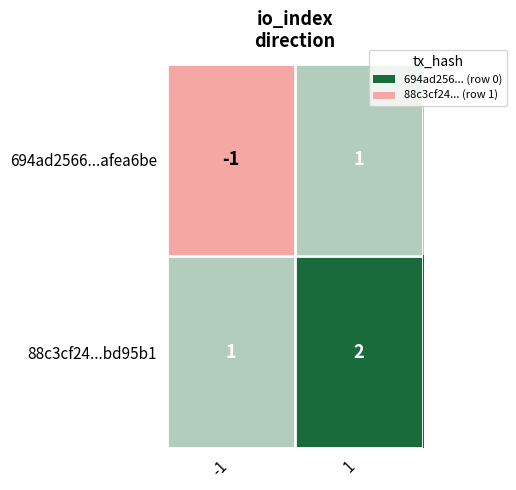

True or false: 88c3cf24...bd95b1 has a value of 2 at -1.

False